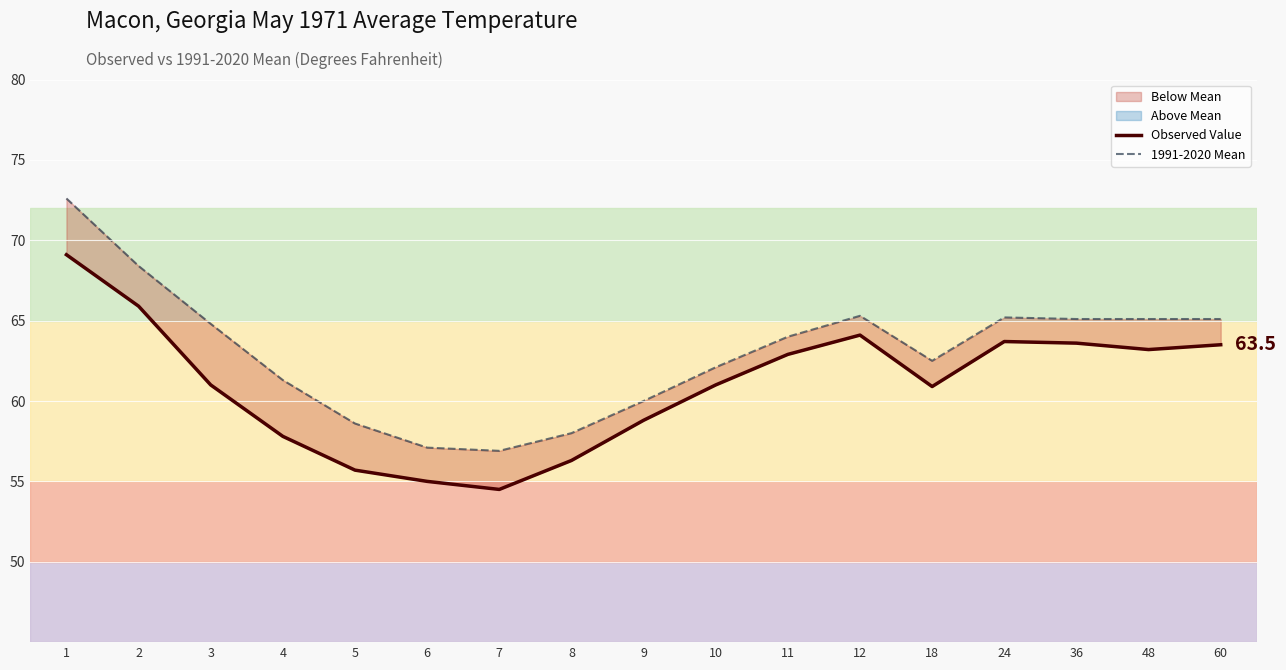

At 7, list the series in order from smallest to largest.

Observed Value, 1991-2020 Mean